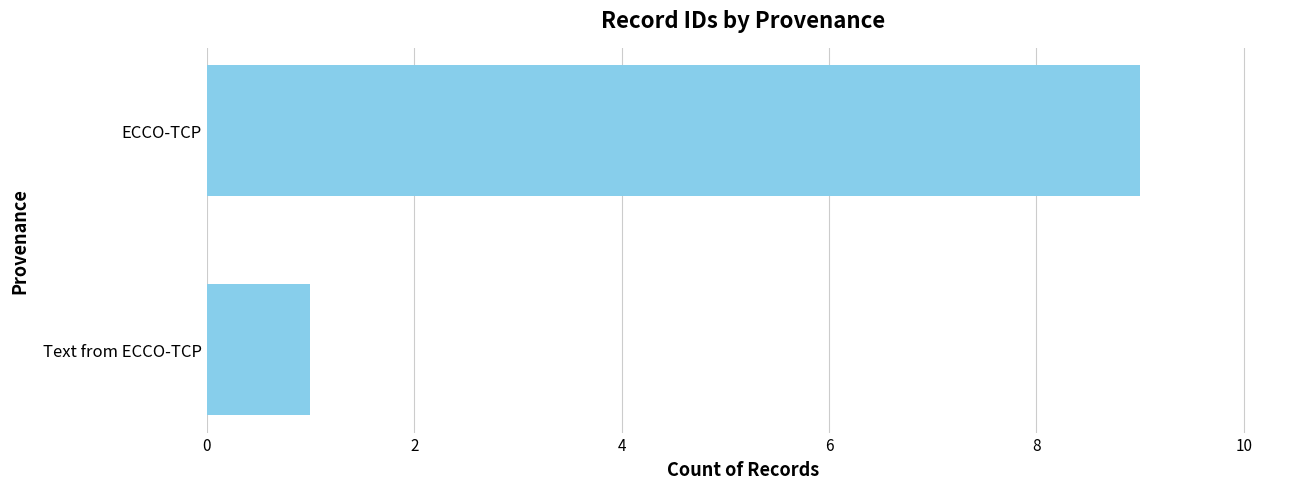

Rank the categories by value from lowest to highest.

Text from ECCO-TCP, ECCO-TCP